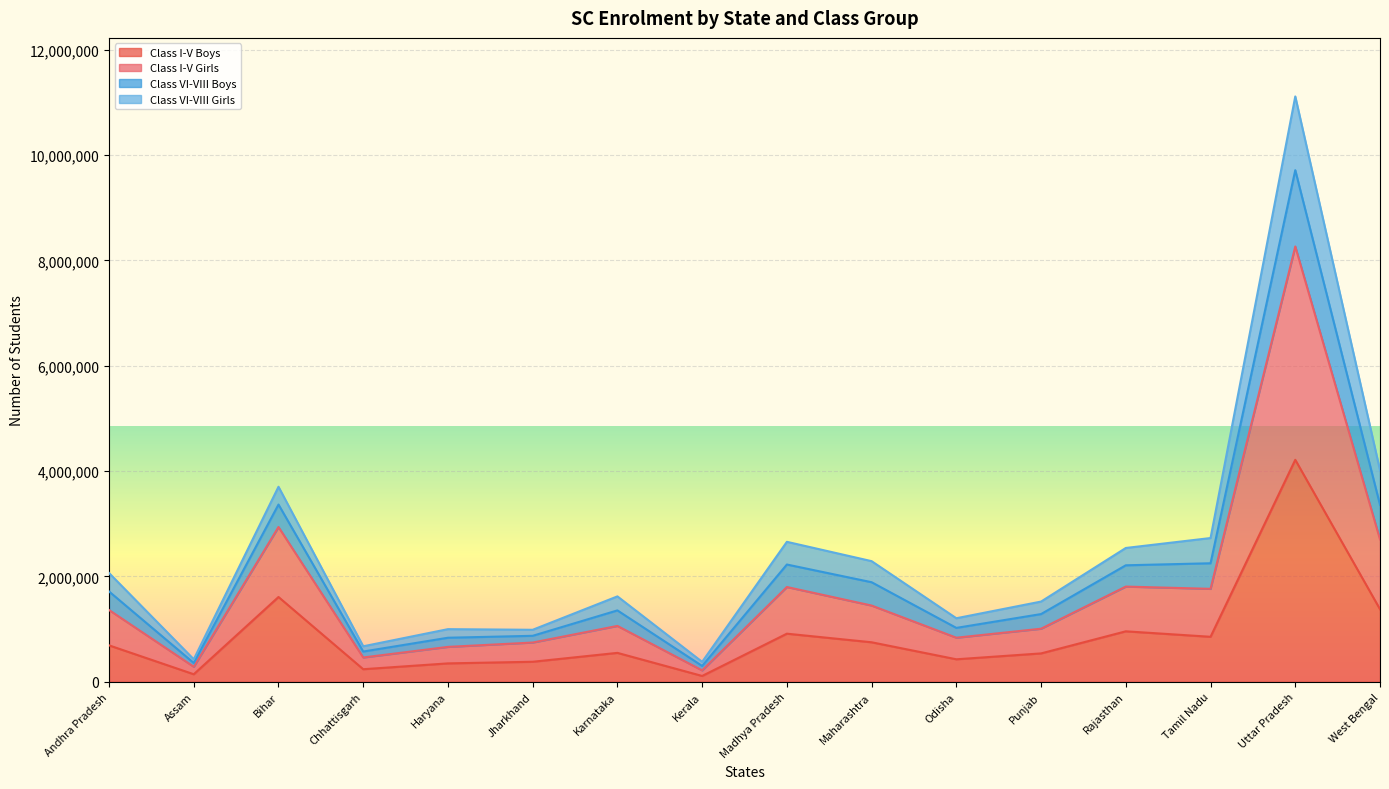

At which category is the sum across all series the highest?

Uttar Pradesh